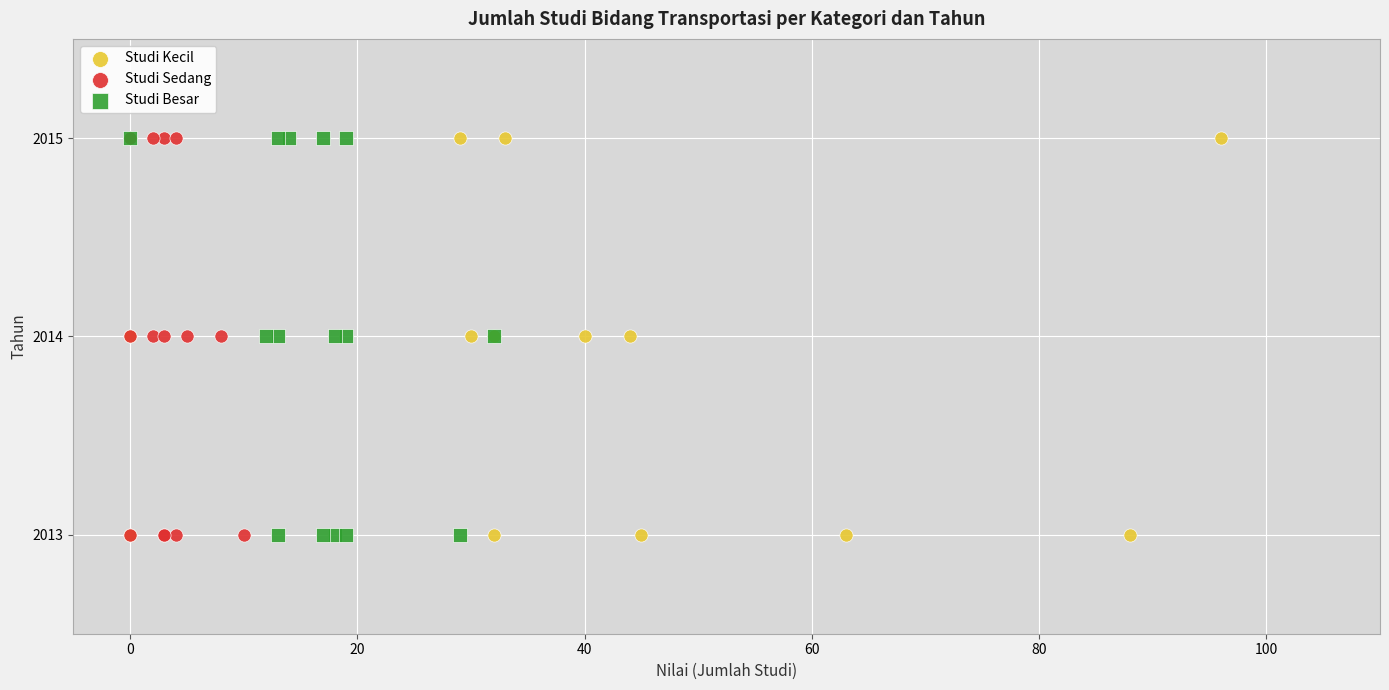

What are all the series names shown in the legend?

Studi Kecil, Studi Sedang, Studi Besar